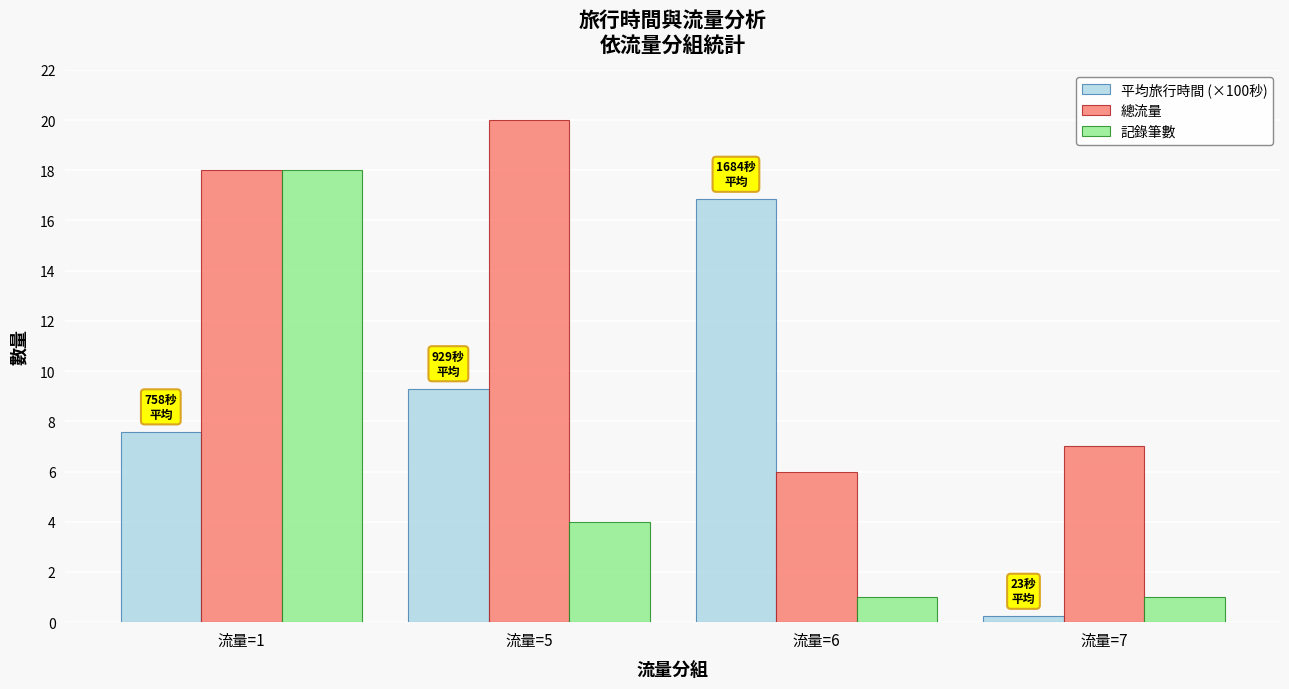

Reading left to right, list all the values displayed in this chart.

平均旅行時間 (×100秒): 7.6	9.3	16.8	0.2
總流量: 18.0	20.0	6.0	7.0
記錄筆數: 18.0	4.0	1.0	1.0